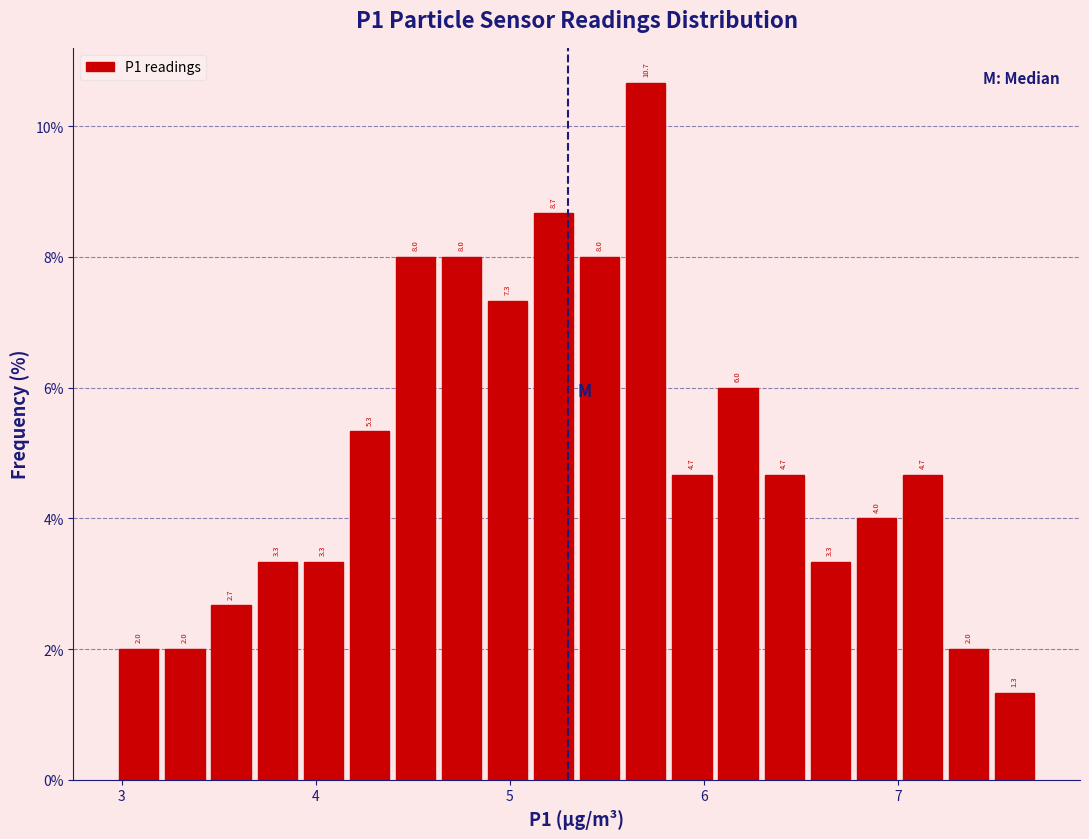

Read against the x-axis, roughly where is the centre of the tallest bar?

5.7